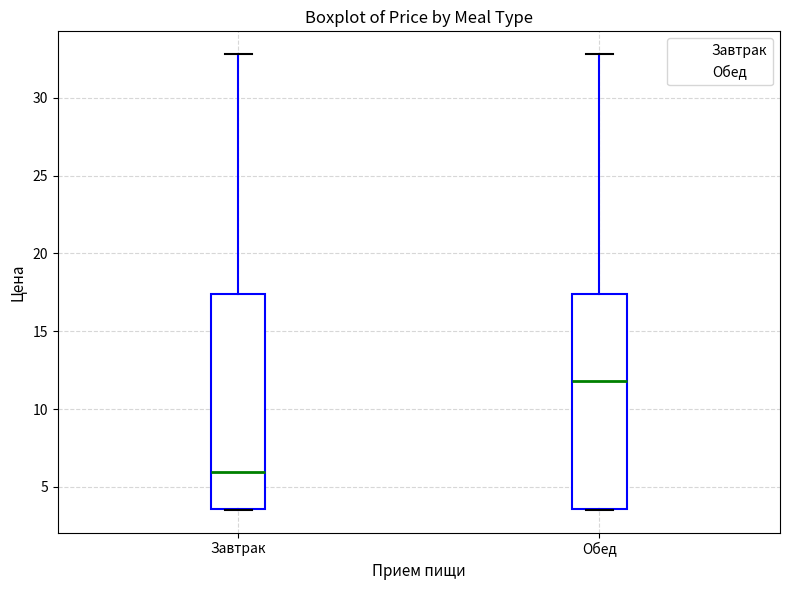

Reading left to right, transcribe this box plot: for each box, give where its median line is, the range the box spans, and where its two whiskers end, as read against the y-axis. The values are not printed on the chart, so give them approximately, as read against the axis.

Завтрак: median 6.0, box 3.5 to 17.5, whiskers 3.5 to 33.0
Обед: median 12.0, box 3.5 to 17.5, whiskers 3.5 to 33.0